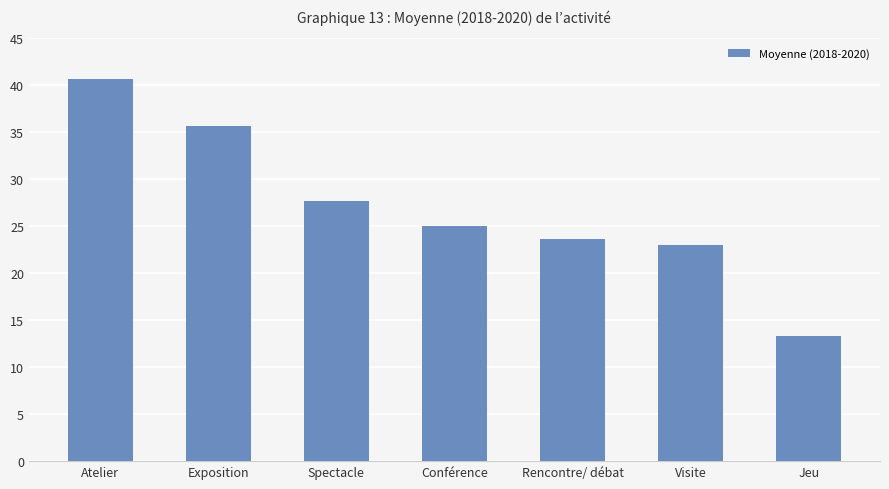

Which has a higher value, Spectacle or Exposition?

Exposition